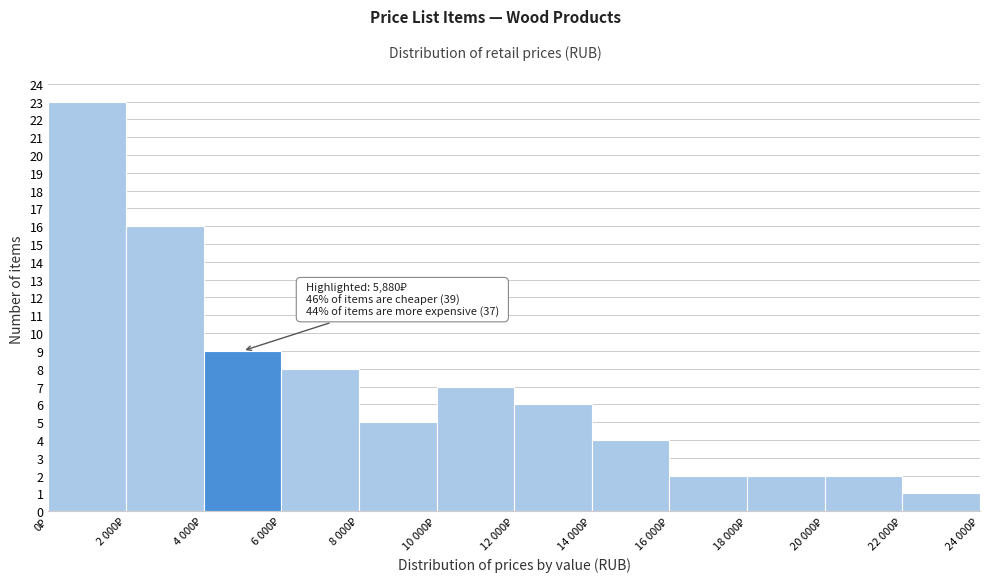

Reading left to right, what are all the values shown in this chart?

23	16	9	8	5	7	6	4	2	2	2	1